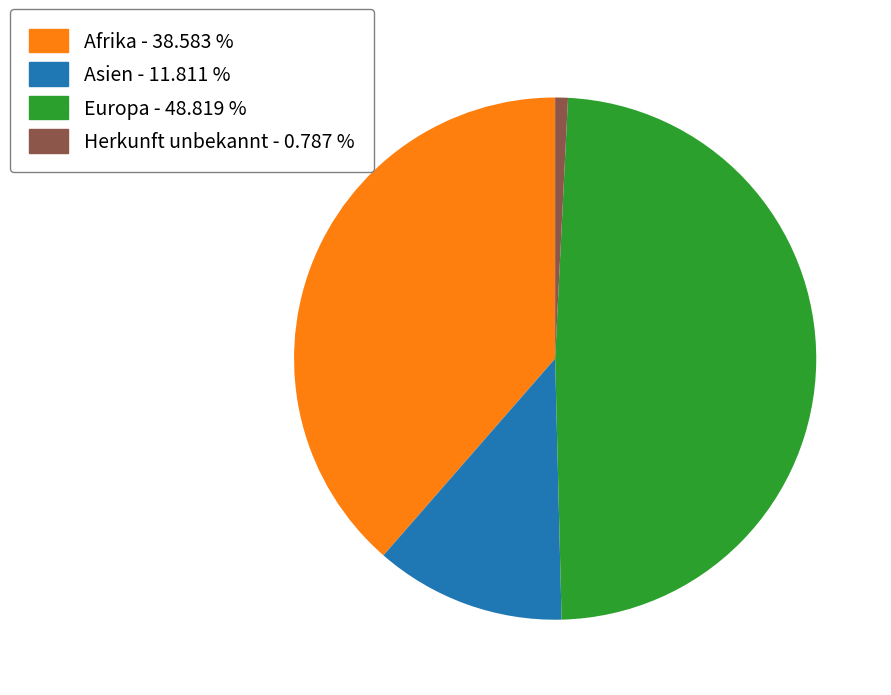

Is there a majority slice in this chart?

No